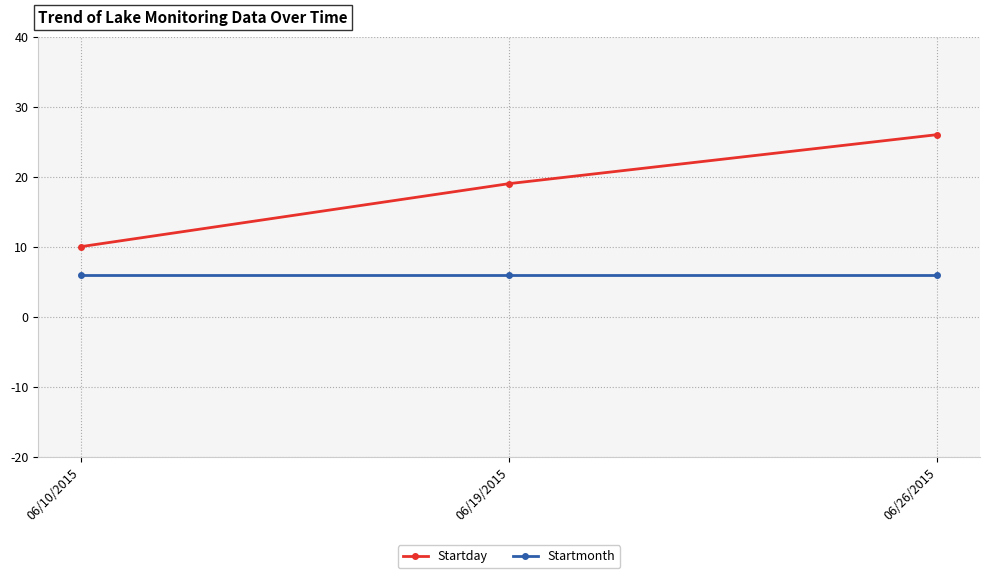

Which series changed the most between 06/10/2015 and 06/19/2015?

Startday